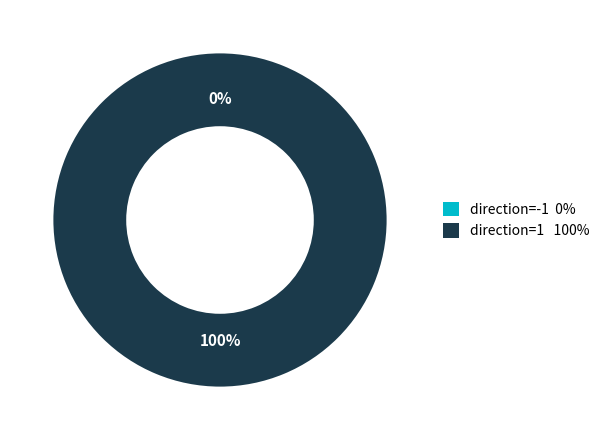

How many slices are in this pie chart?

2